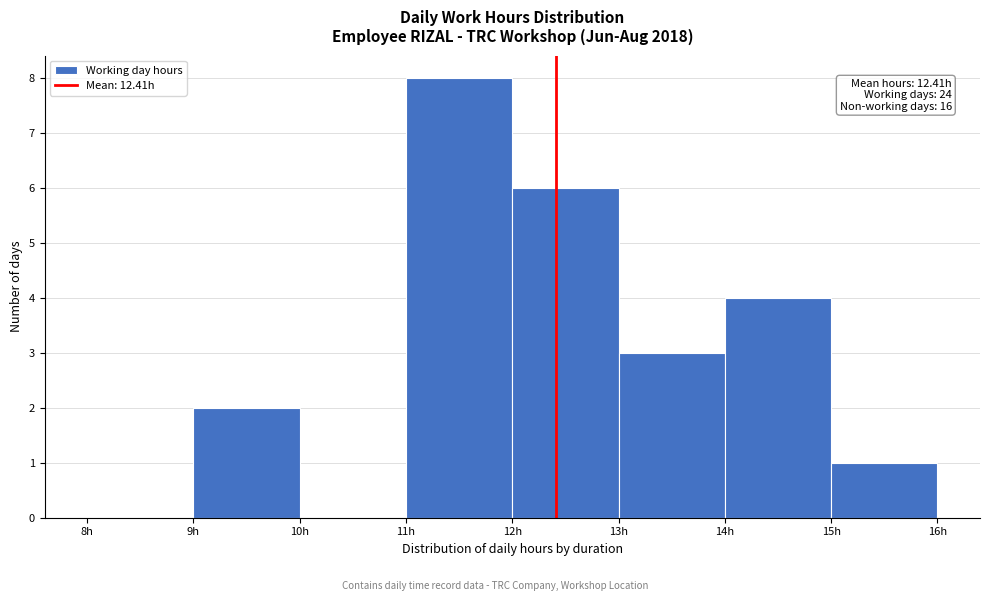

Which range on the x-axis has the tallest bar?

11 to 12